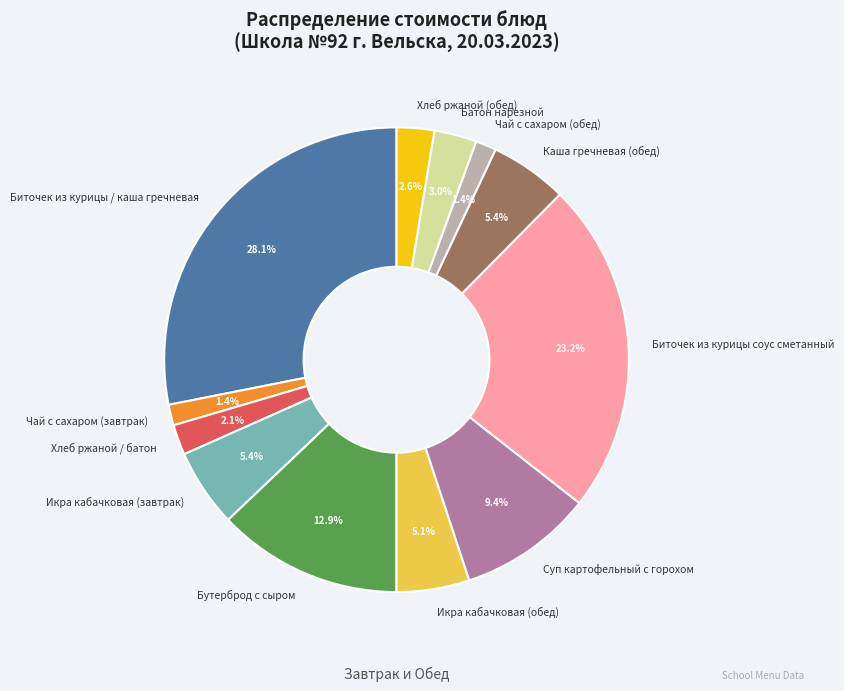

What is the total percentage of Чай с сахаром (завтрак) and Каша гречневая (обед)?

6.8%